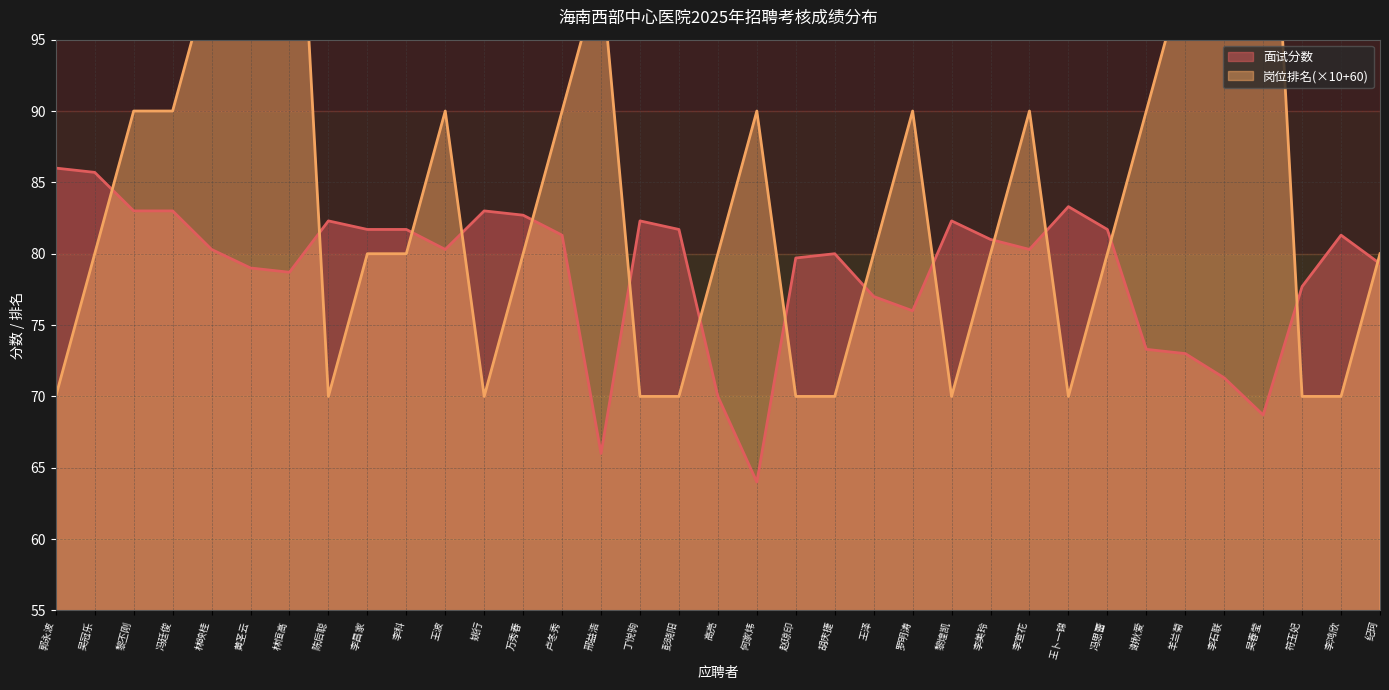

The 岗位排名(数值) series shows 70.0 at 彭晓阳. True or false?

True